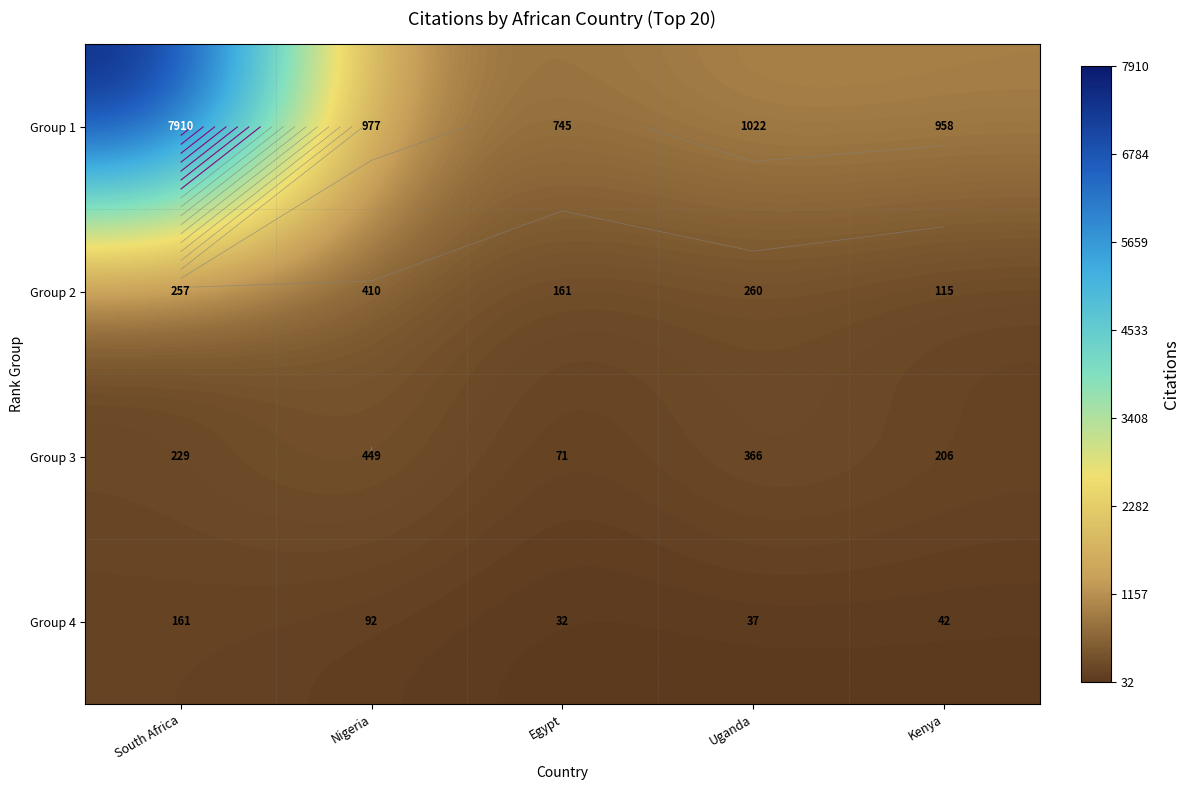

Which category has the lowest value in the Group 4 series?

Egypt